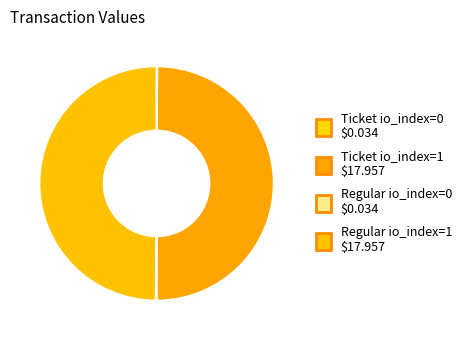

Do Ticket io_index=0 and Regular io_index=0 together represent more than half of the pie?

No